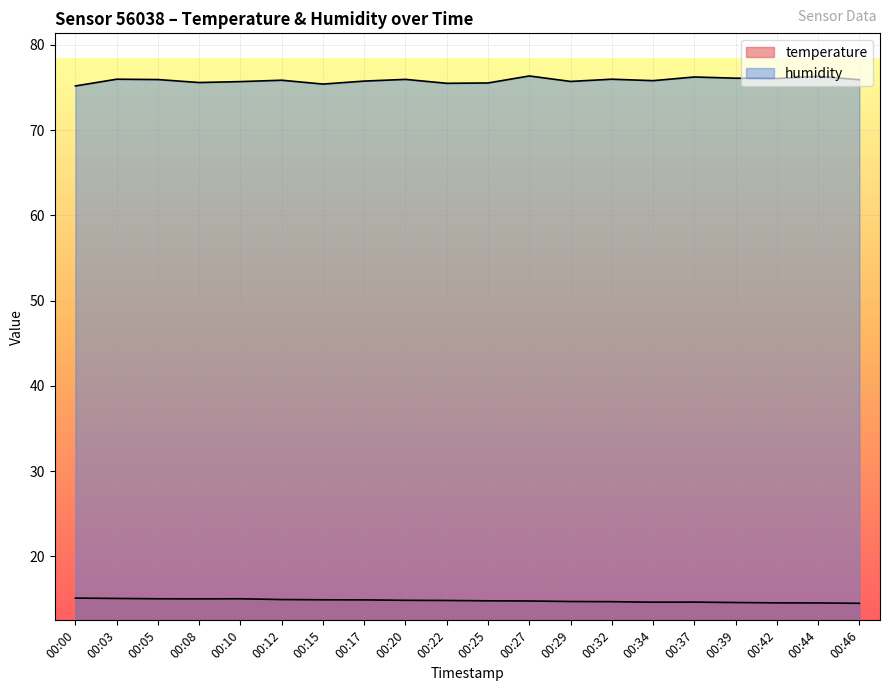

Reading left to right, list all the values displayed in this chart.

temperature: 15.1	15.1	15.0	15.0	15.0	14.9	14.9	14.9	14.9	14.8	14.8	14.8	14.7	14.7	14.6	14.7	14.6	14.6	14.6	14.5
humidity: 75.2	76.0	75.9	75.6	75.7	75.8	75.4	75.8	76.0	75.5	75.5	76.3	75.7	76.0	75.8	76.2	76.1	76.1	76.3	75.9